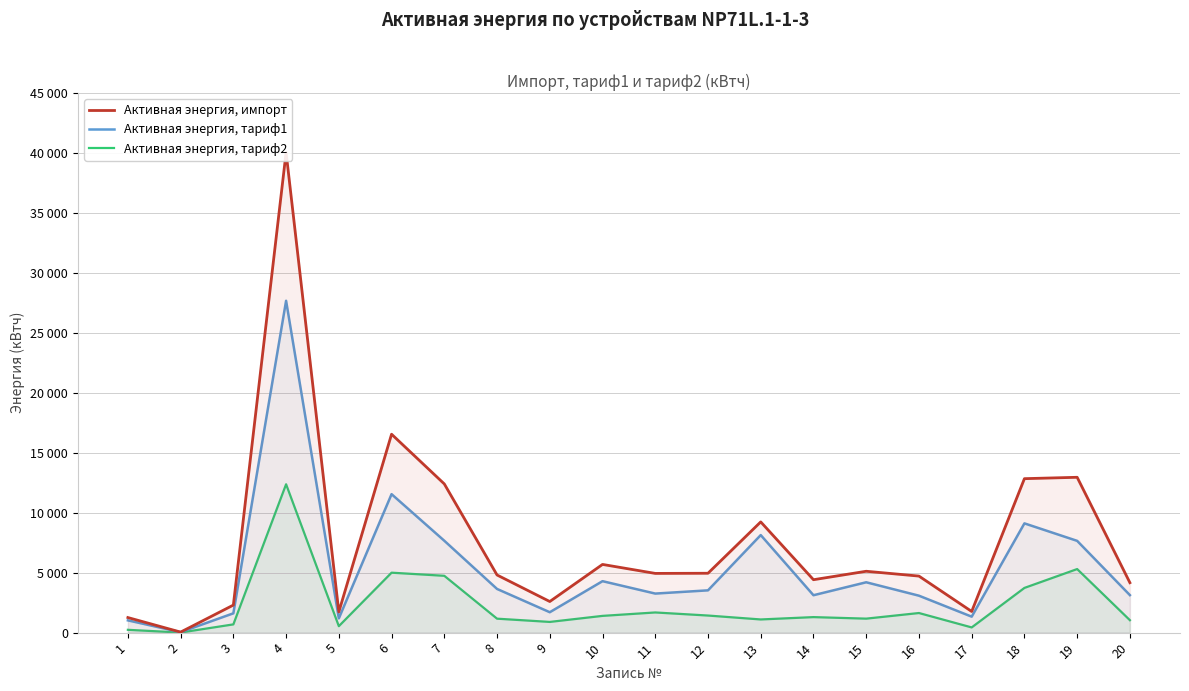

How many lines are shown in the chart?

3